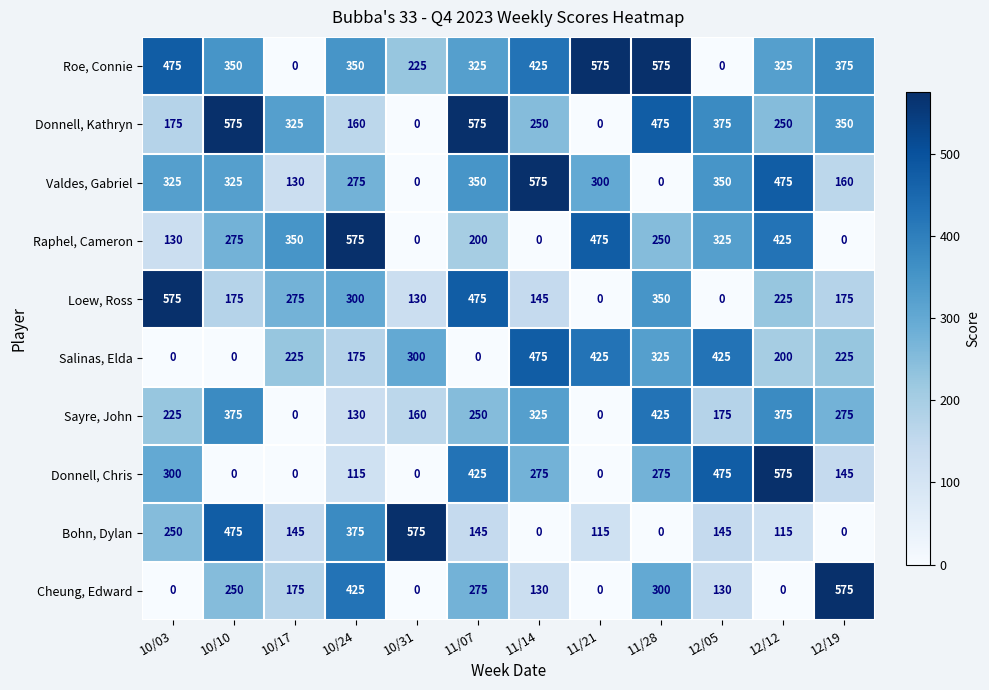

What is the highest value of the Valdes, Gabriel series?

575